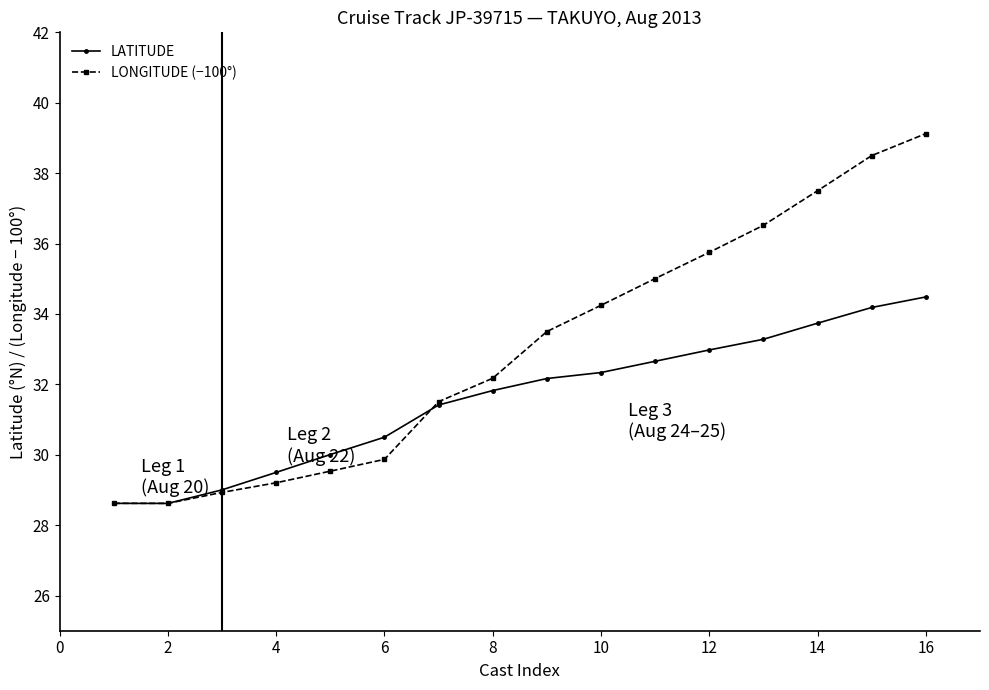

List the series in order of their overall mean, highest first.

LONGITUDE (−100°), LATITUDE